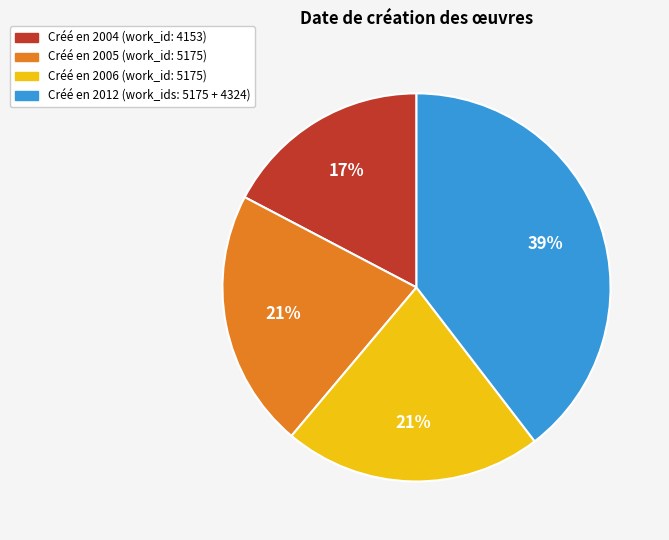

True or false: 2012 (5175) accounts for 34% of the total.

False